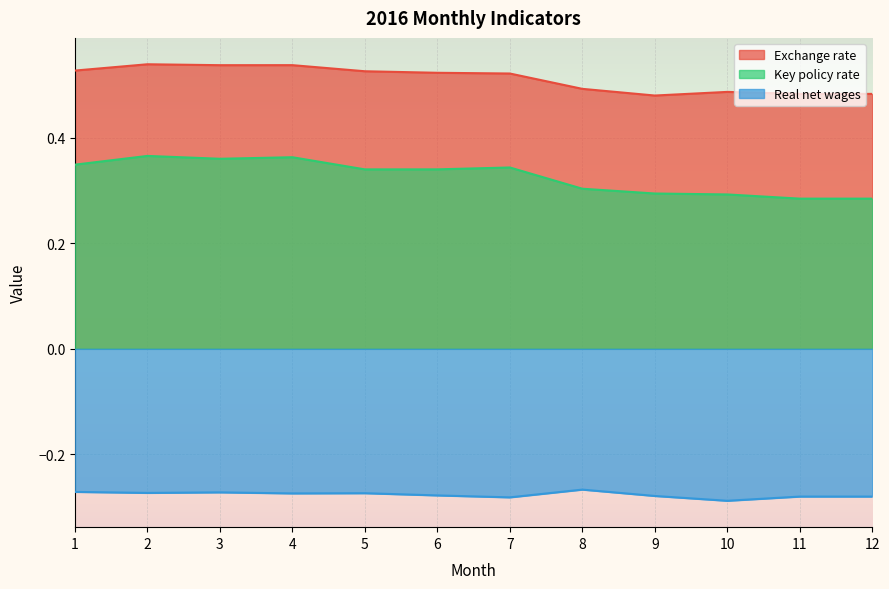

True or false: Key policy rate has more than 1 interior local peaks.

True